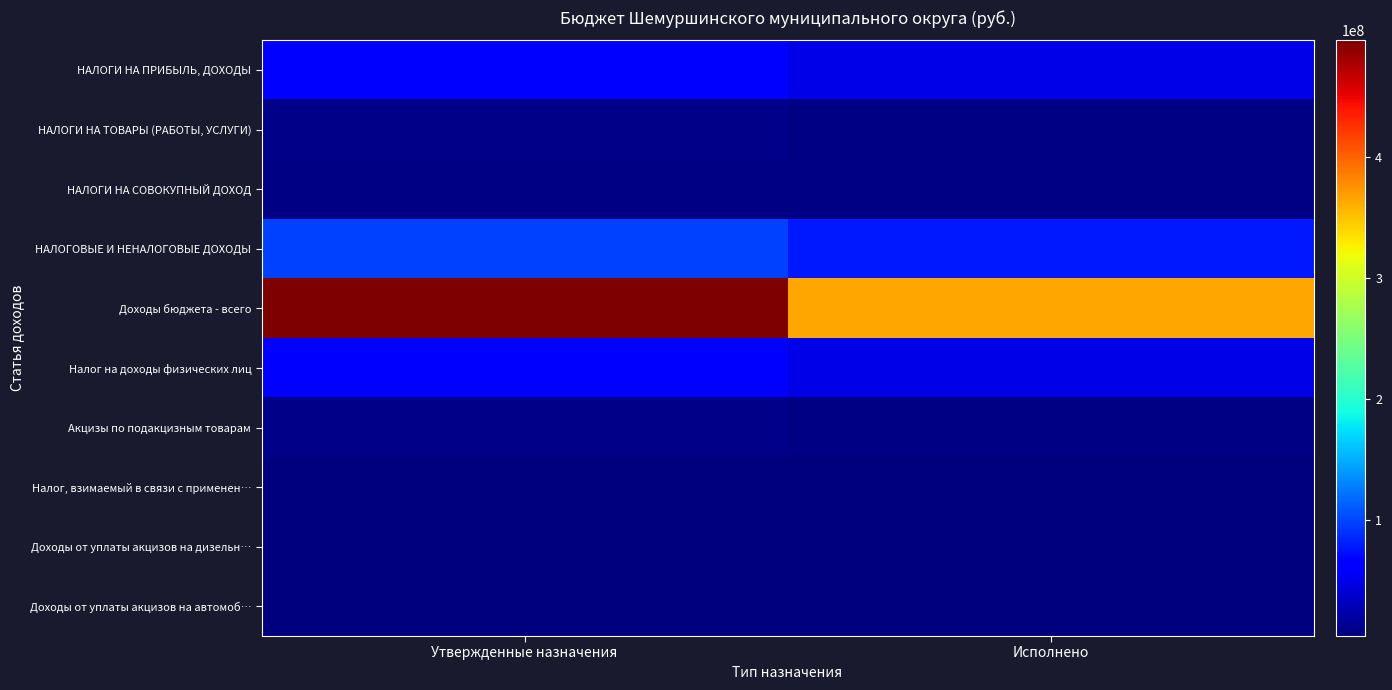

What is the spread (max minus min) of values at Исполнено?

360338536.9